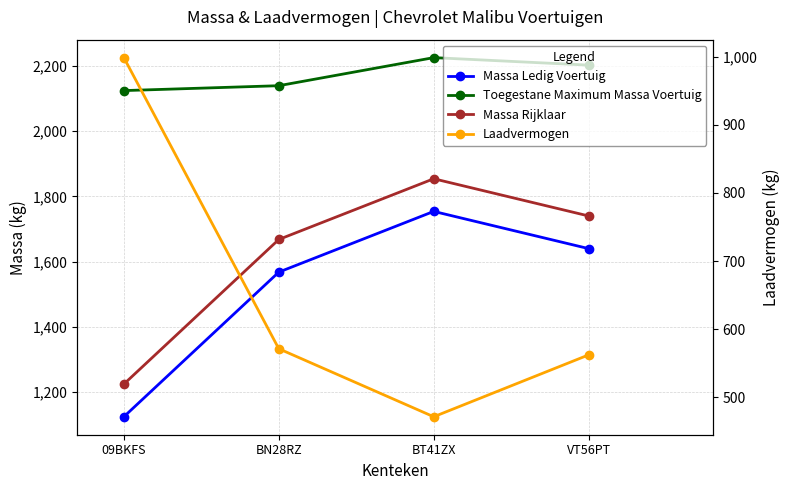

True or false: Laadvermogen and Massa Rijklaar cross at least once.

False